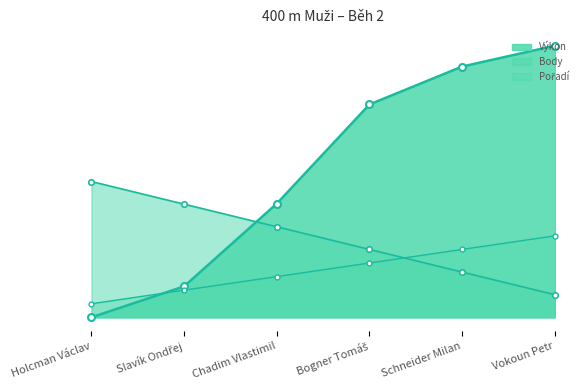

Rank the series by their average value, from lowest to highest.

Body, Pořadí, Výkon